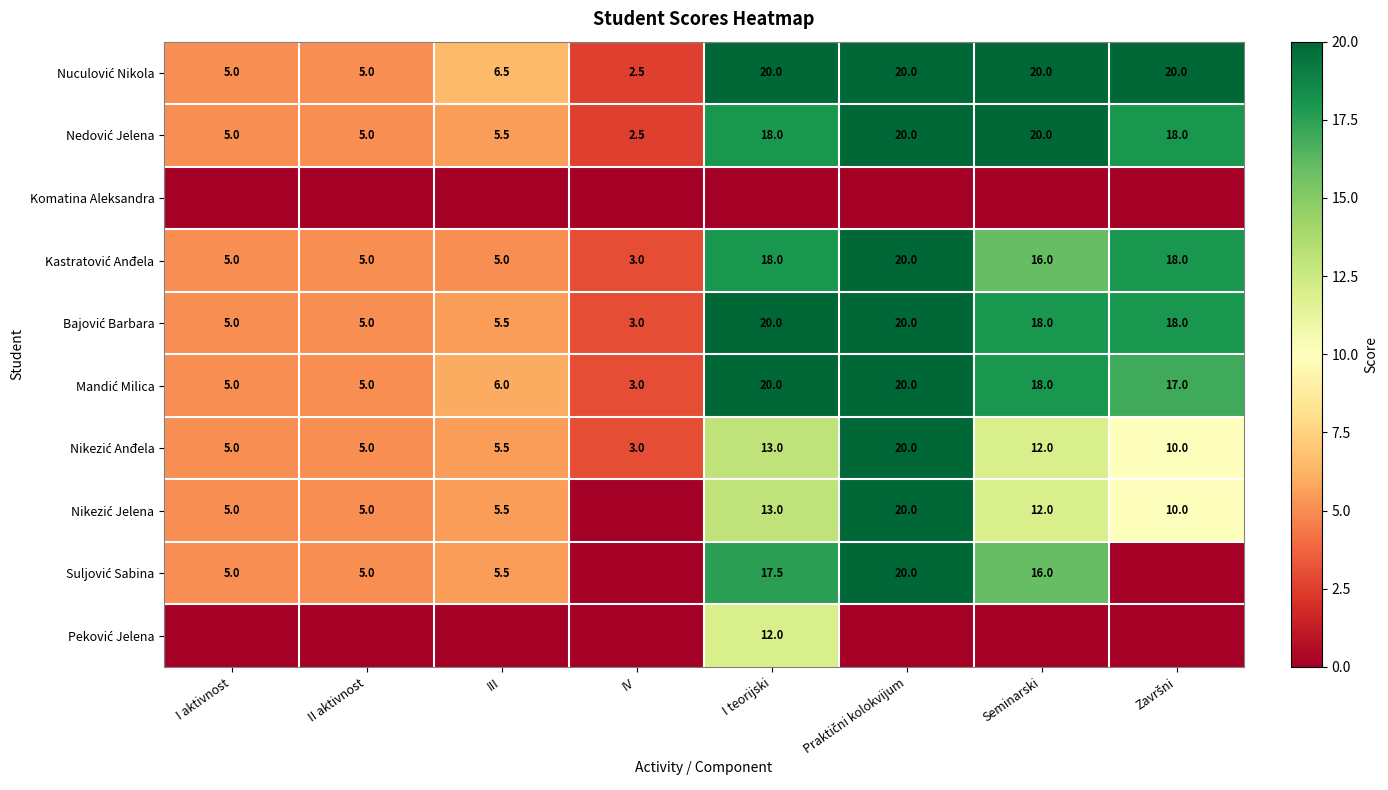

How many categories are shown in the chart?

8